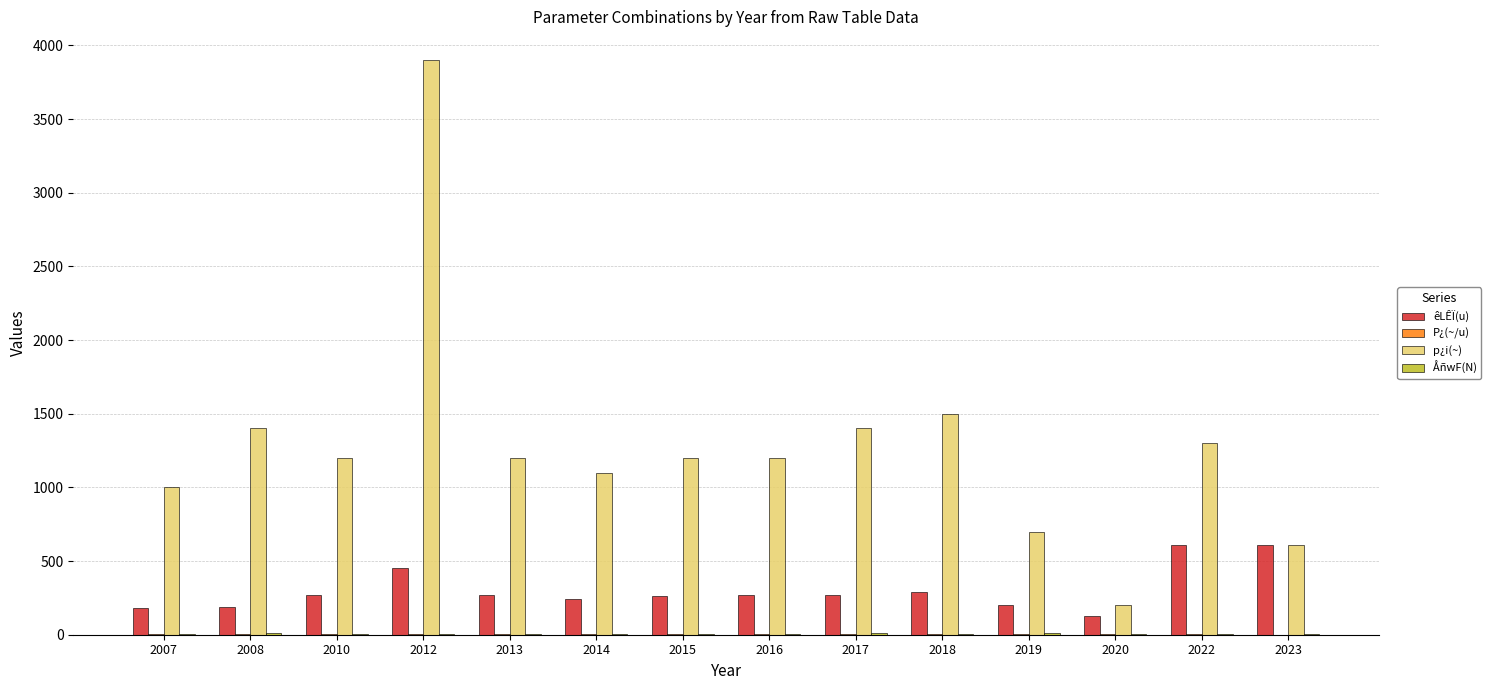

How many groups of bars are there?

14